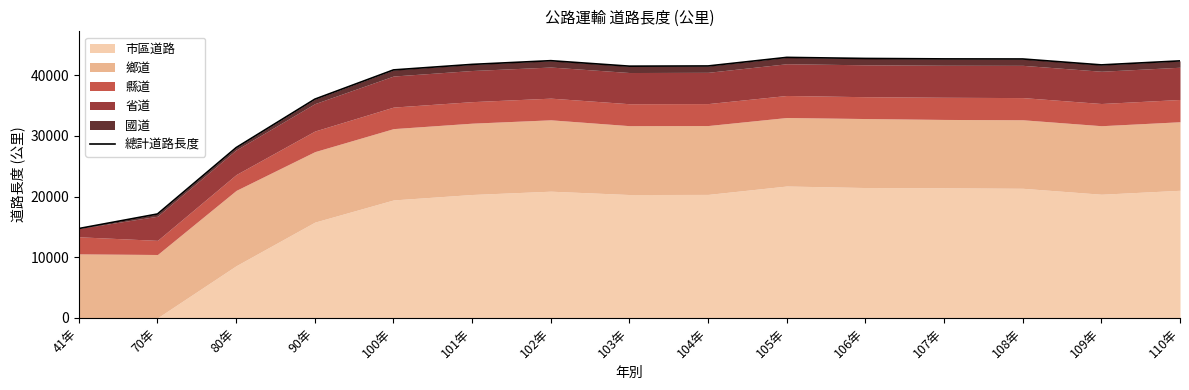

List the labels in order of value, largest first.

105年, 106年, 107年, 108年, 102年, 110年, 101年, 109年, 104年, 103年, 100年, 90年, 80年, 70年, 41年